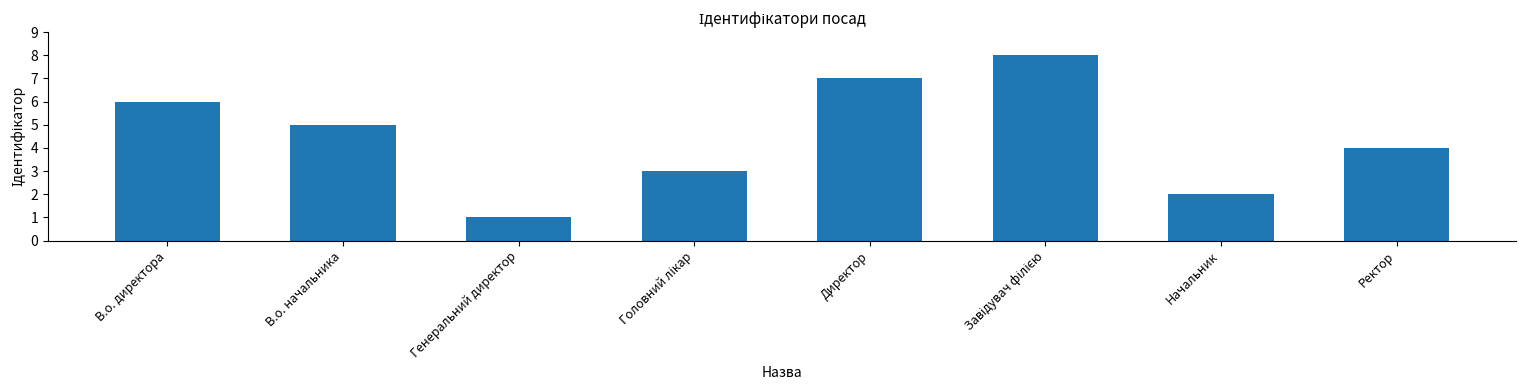

What is the label of the 7th bar from the left?

Начальник